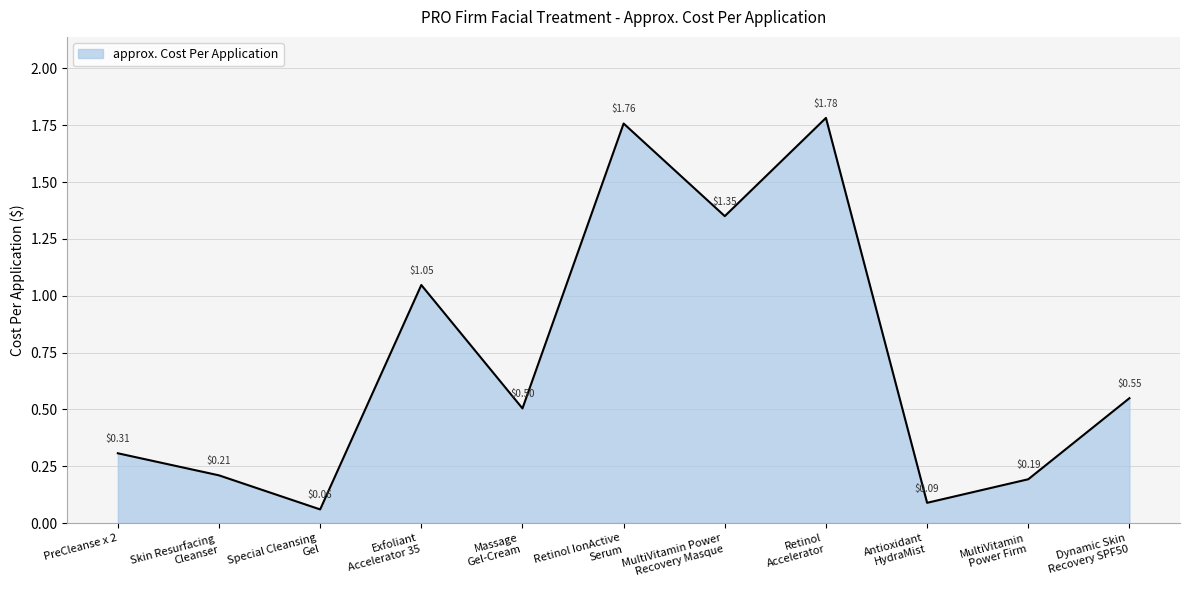

What is the difference between the second highest and second lowest values?

1.7